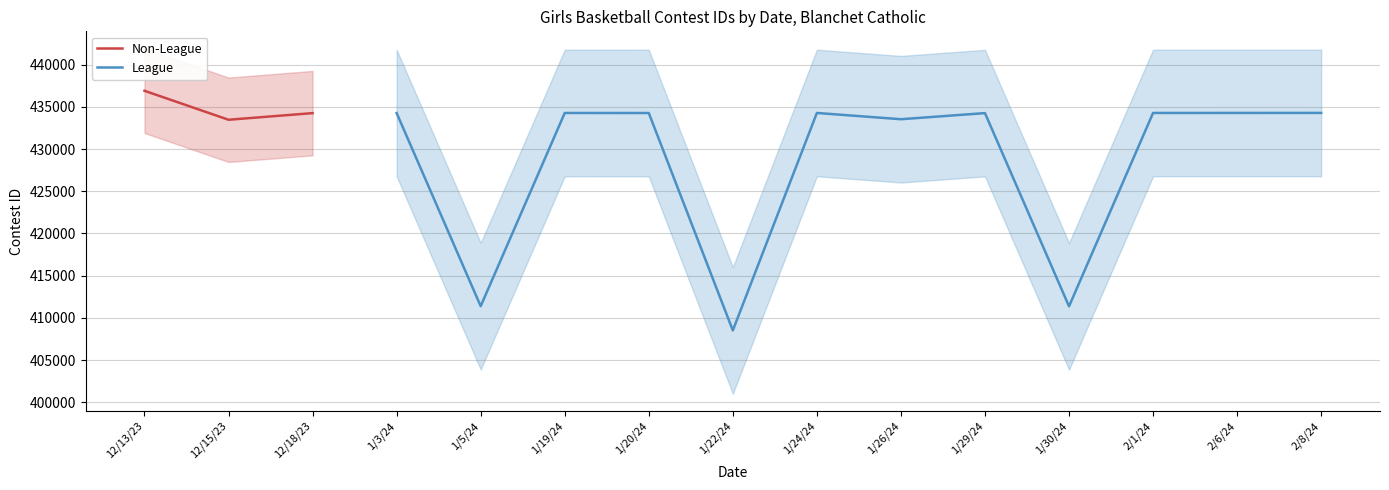

Is it true that League equals 434272.0 at 1/19/24?

True